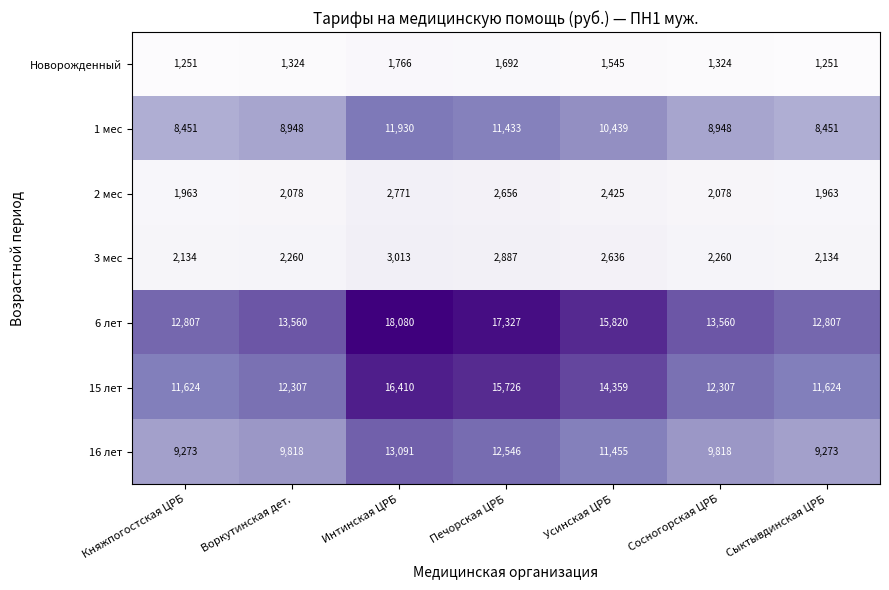

Is it true that 2 мес equals 1396 at Сосногорская ЦРБ?

False